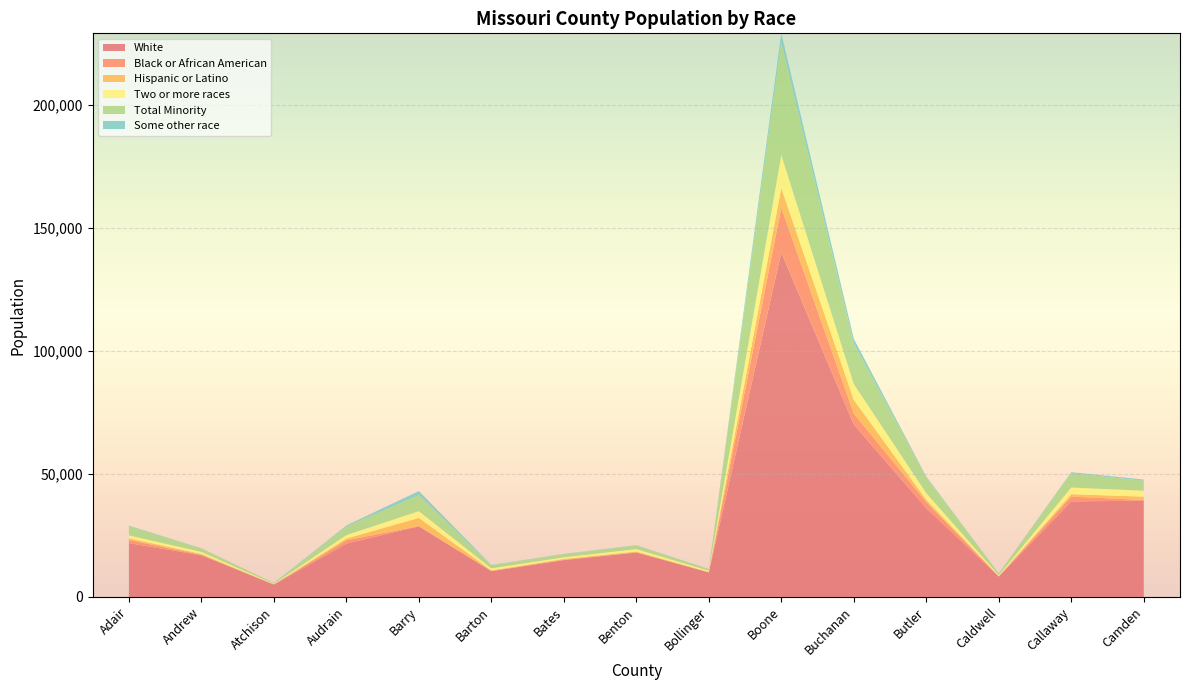

Reading left to right, list all the values displayed in this chart.

White: Adair=21843	Andrew=16907	Atchison=5008	Audrain=21648	Barry=28655	Barton=10462	Bates=14925	Benton=18031	Bollinger=9932	Boone=139955	Buchanan=70025	Butler=36033	Caldwell=8251	Callaway=38771	Camden=39109
Black or African American: Adair=1279	Andrew=156	Atchison=23	Audrain=1307	Barry=106	Barton=32	Bates=155	Benton=76	Bollinger=39	Boone=18100	Buchanan=4423	Butler=2488	Caldwell=69	Callaway=1974	Camden=258
Hispanic or Latino: Adair=661	Andrew=391	Atchison=73	Audrain=731	Barry=3333	Barton=266	Bates=335	Benton=310	Bollinger=153	Boone=8052	Buchanan=5600	Butler=901	Caldwell=151	Callaway=965	Camden=1355
Two or more races: Adair=1211	Andrew=847	Atchison=211	Audrain=1428	Barry=2743	Barton=845	Bates=690	Benton=1014	Bollinger=500	Boone=13373	Buchanan=6410	Butler=2732	Caldwell=375	Callaway=2722	Camden=2411
Total Minority: Adair=3724	Andrew=1379	Atchison=322	Audrain=3512	Barry=6476	Barton=1270	Bates=1243	Benton=1460	Bollinger=705	Boone=45839	Buchanan=16402	Butler=6385	Caldwell=643	Callaway=5830	Camden=4031
Some other race: Adair=230	Andrew=82	Atchison=30	Audrain=374	Barry=1693	Barton=106	Bates=116	Benton=106	Bollinger=36	Boone=3610	Buchanan=1984	Butler=352	Caldwell=49	Callaway=403	Camden=507